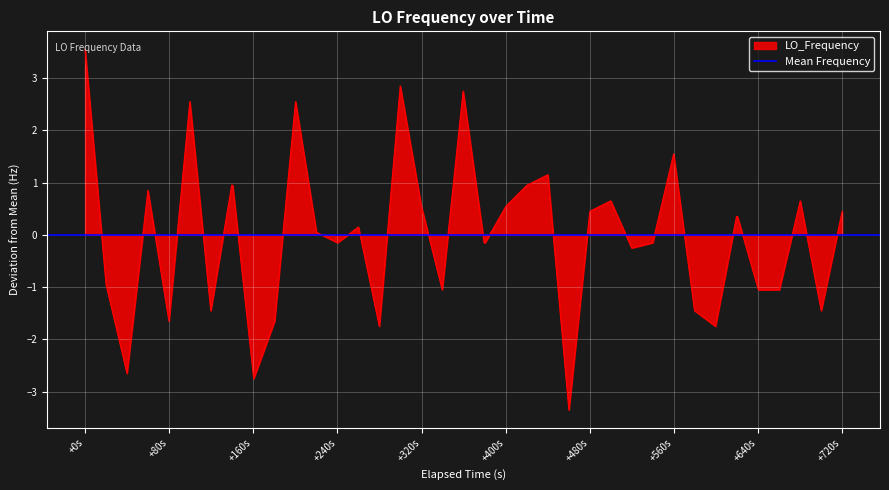

What is the highest value of the LO_Frequency series?

3.6